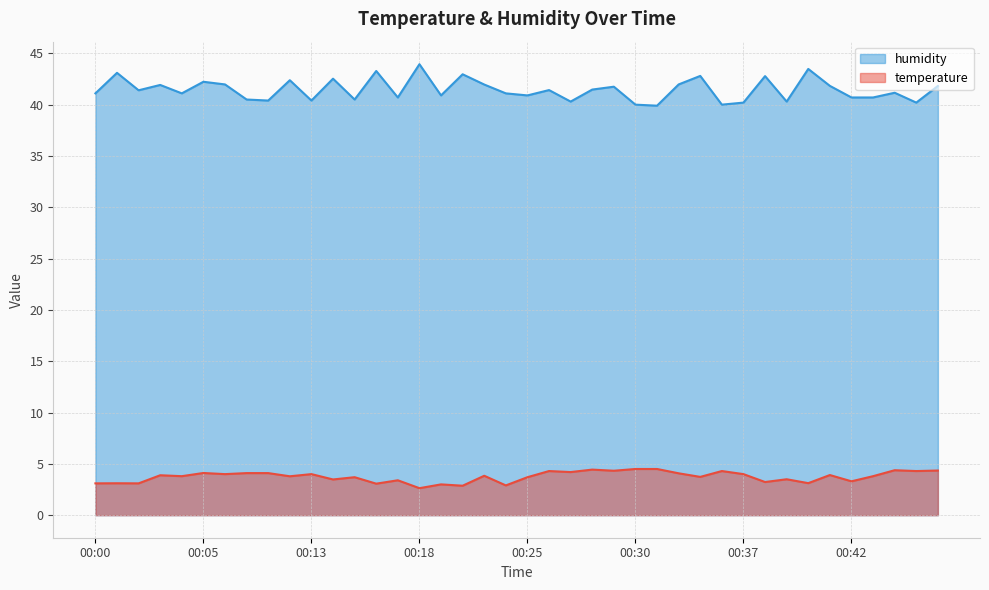

Which category has the highest value across all series?

00:18